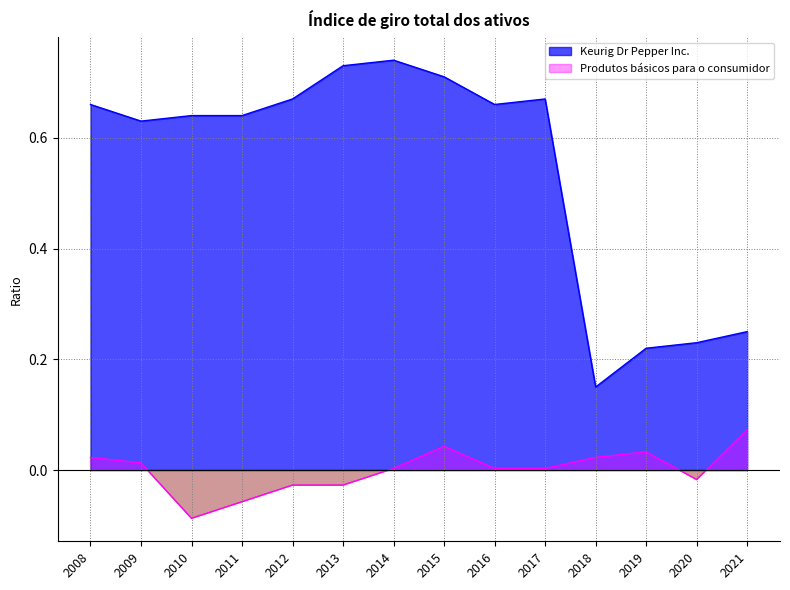

Rank the categories by Keurig Dr Pepper Inc. value from highest to lowest.

2014, 2013, 2015, 2012, 2017, 2008, 2016, 2010, 2011, 2009, 2021, 2020, 2019, 2018